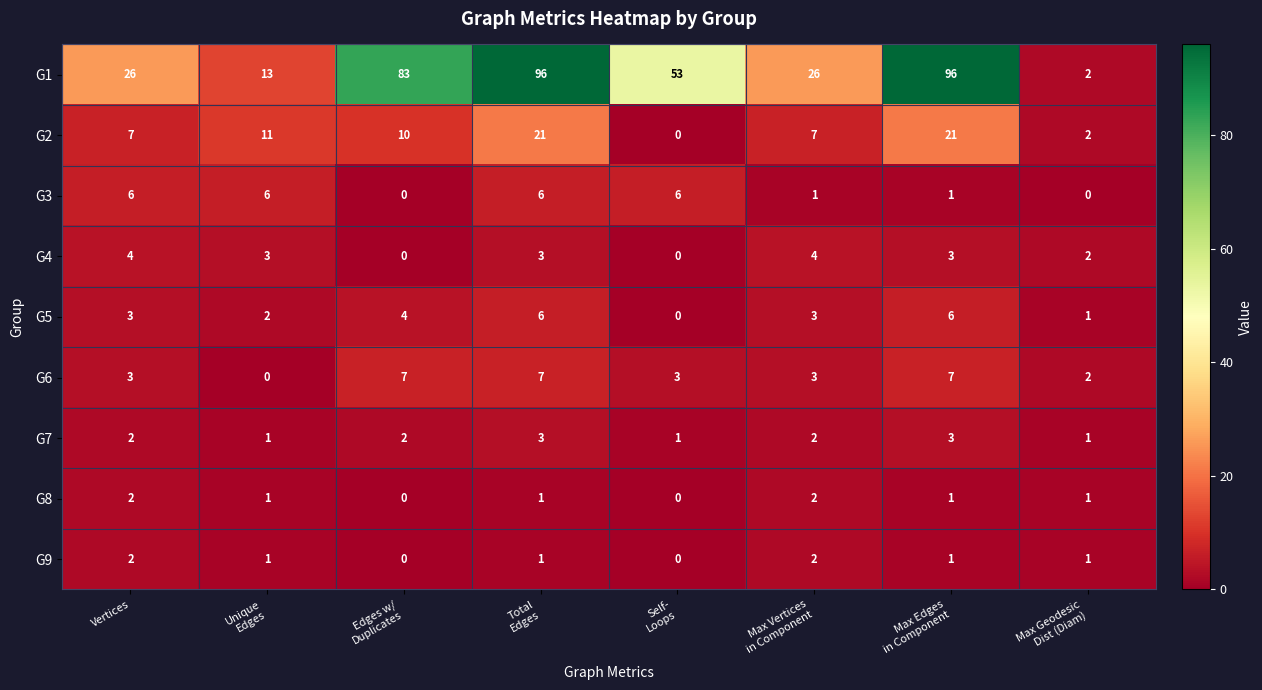

What is the greatest value displayed?

96